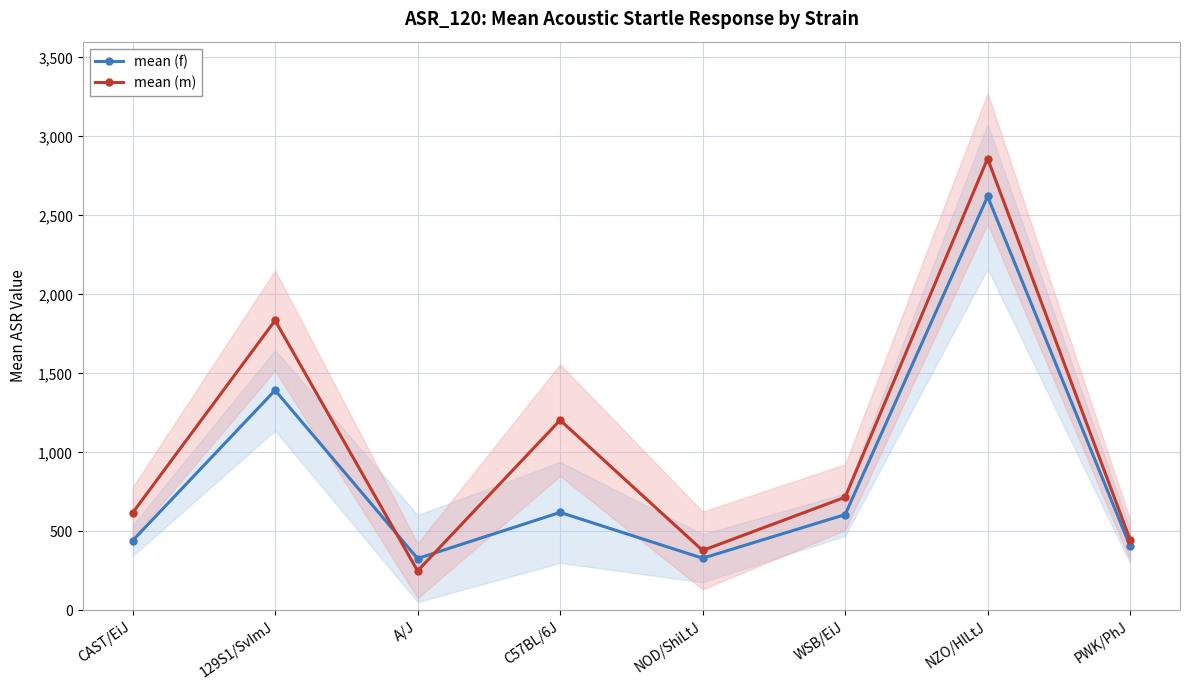

Rank the series at NZO/HlLtJ from lowest to highest value.

mean (f), mean (m)